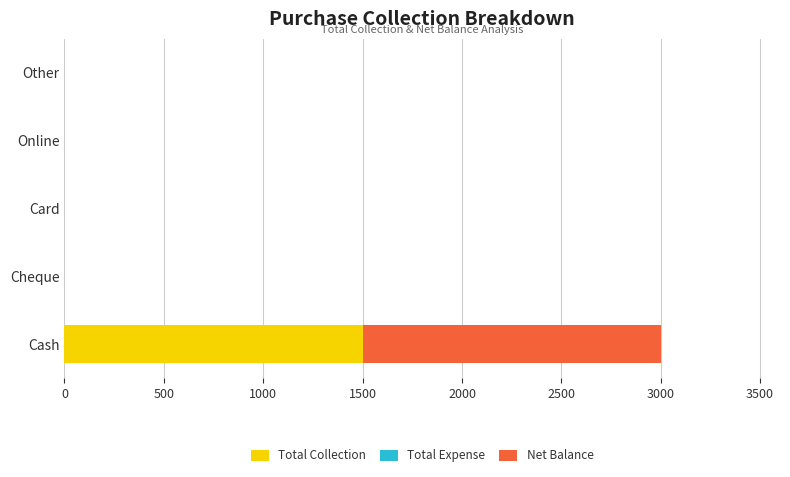

The value of Total Collection at Other is 0. True or false?

True